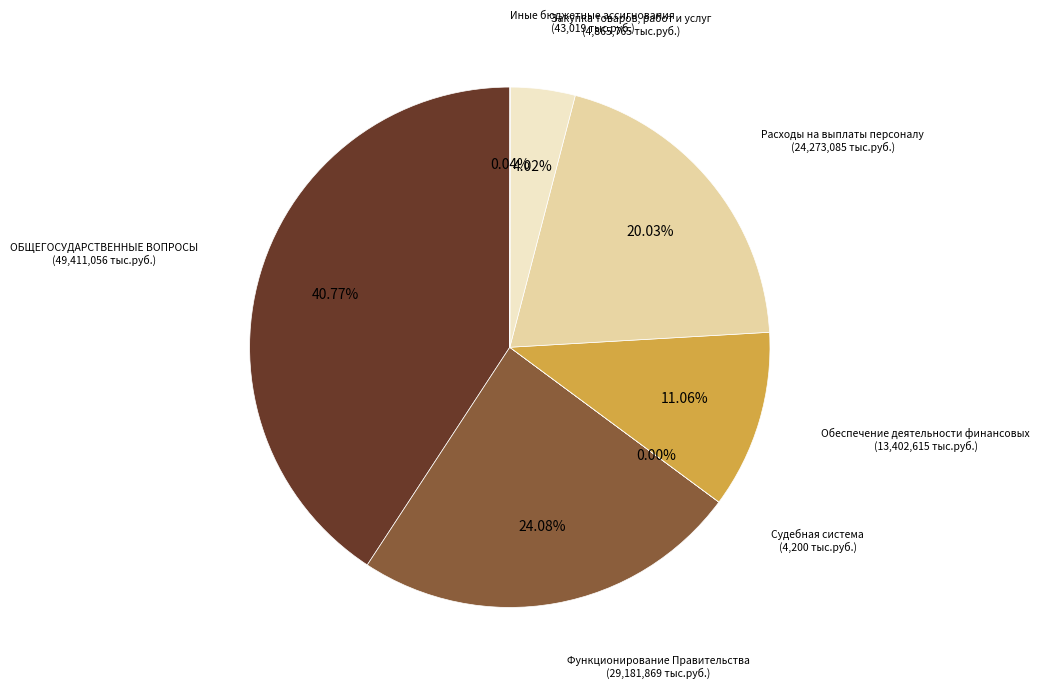

Does any single category account for the majority?

No